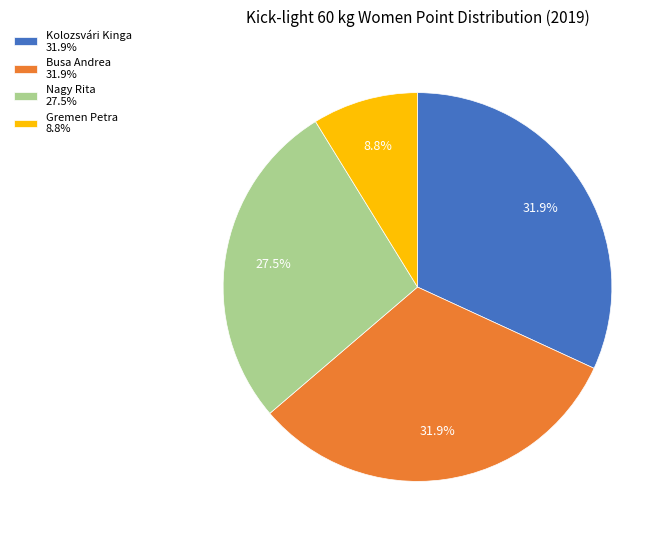

Do Kolozsvári Kinga 31.9% and Nagy Rita 27.5% together represent more than half of the pie?

Yes